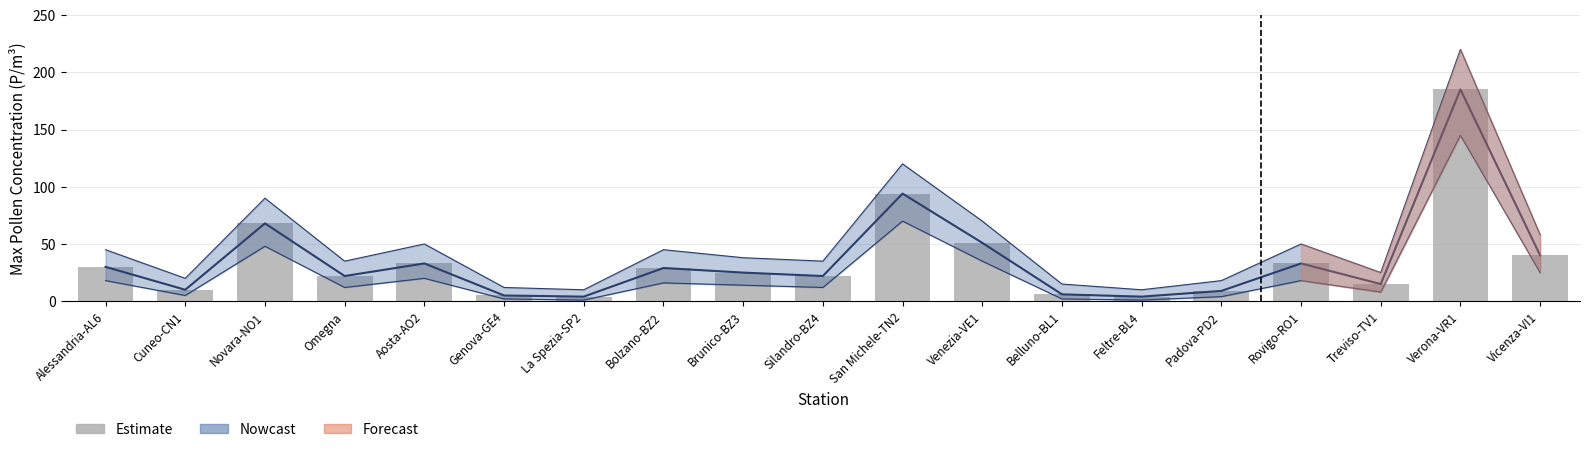

Rank the categories by value from lowest to highest.

La Spezia-SP2, Feltre-BL4, Genova-GE4, Belluno-BL1, Padova-PD2, Cuneo-CN1, Treviso-TV1, Omegna, Silandro-BZ4, Brunico-BZ3, Bolzano-BZ2, Alessandria-AL6, Aosta-AO2, Rovigo-RO1, Vicenza-VI1, Venezia-VE1, Novara-NO1, San Michele-TN2, Verona-VR1